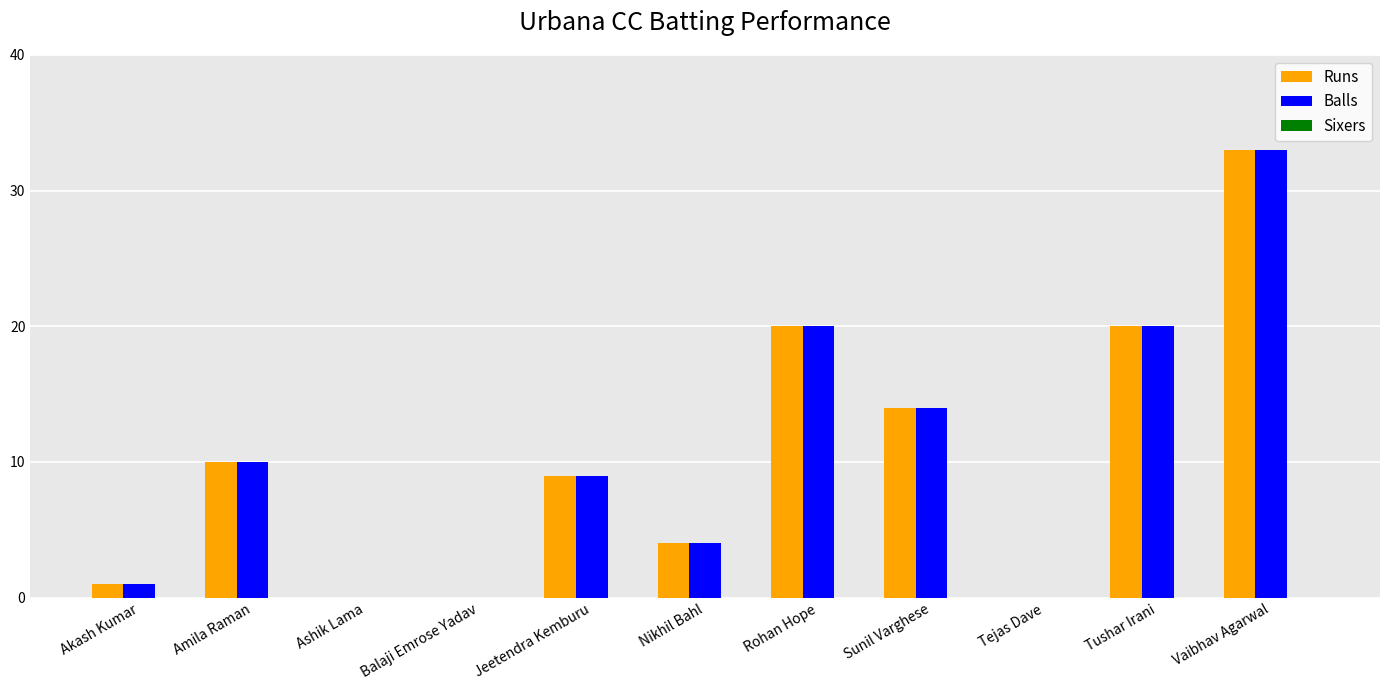

At which label does Balls reach its peak?

Vaibhav Agarwal